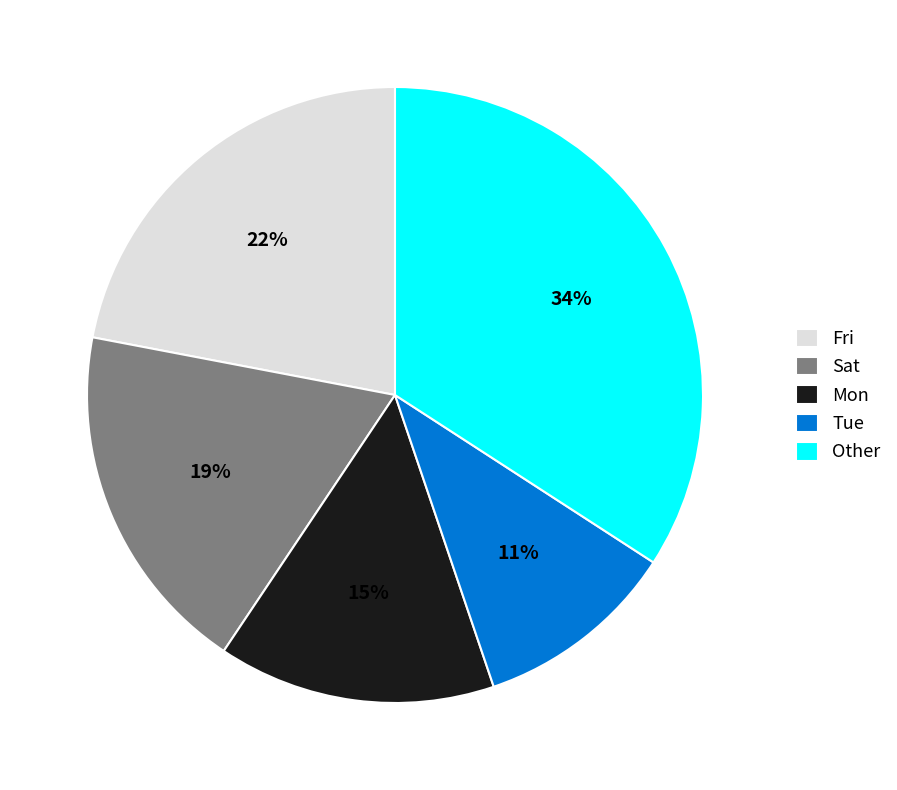

Is the sum of Other and Sat greater than half?

Yes